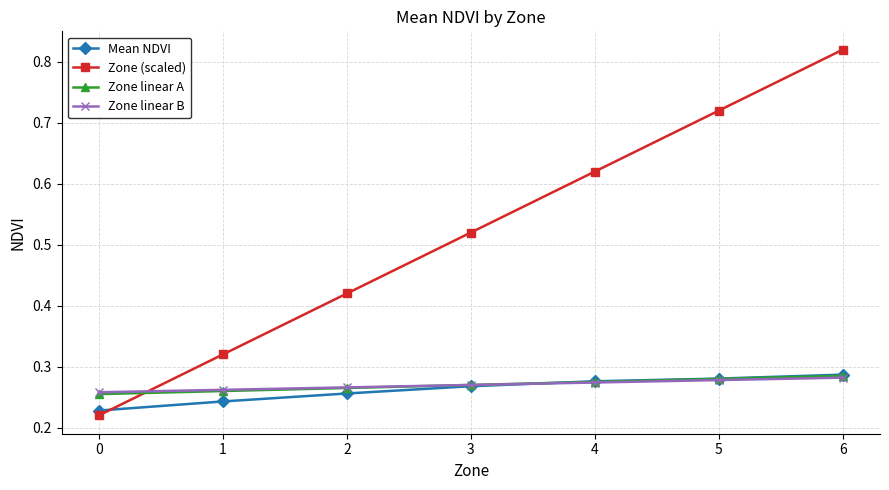

Is it true that Zone (scaled) equals 0.4 at 0?

False